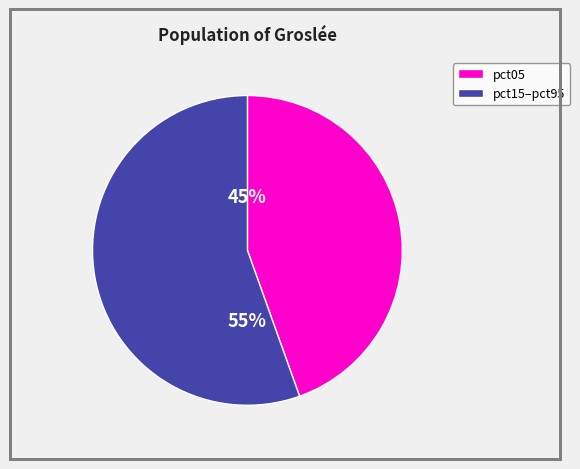

Is there a majority slice in this chart?

Yes